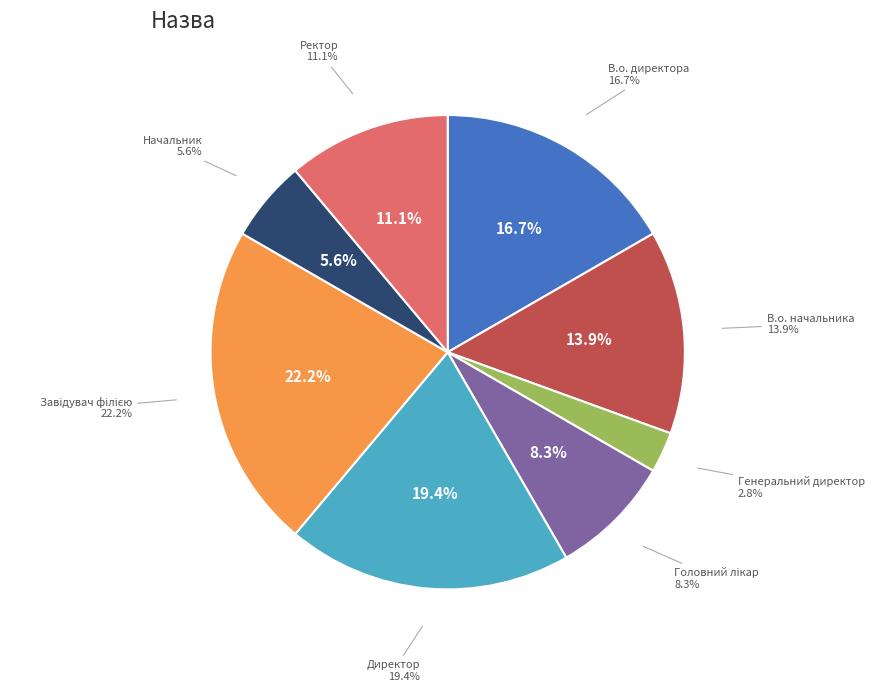

Which has a higher value, Директор or В.о. начальника?

Директор